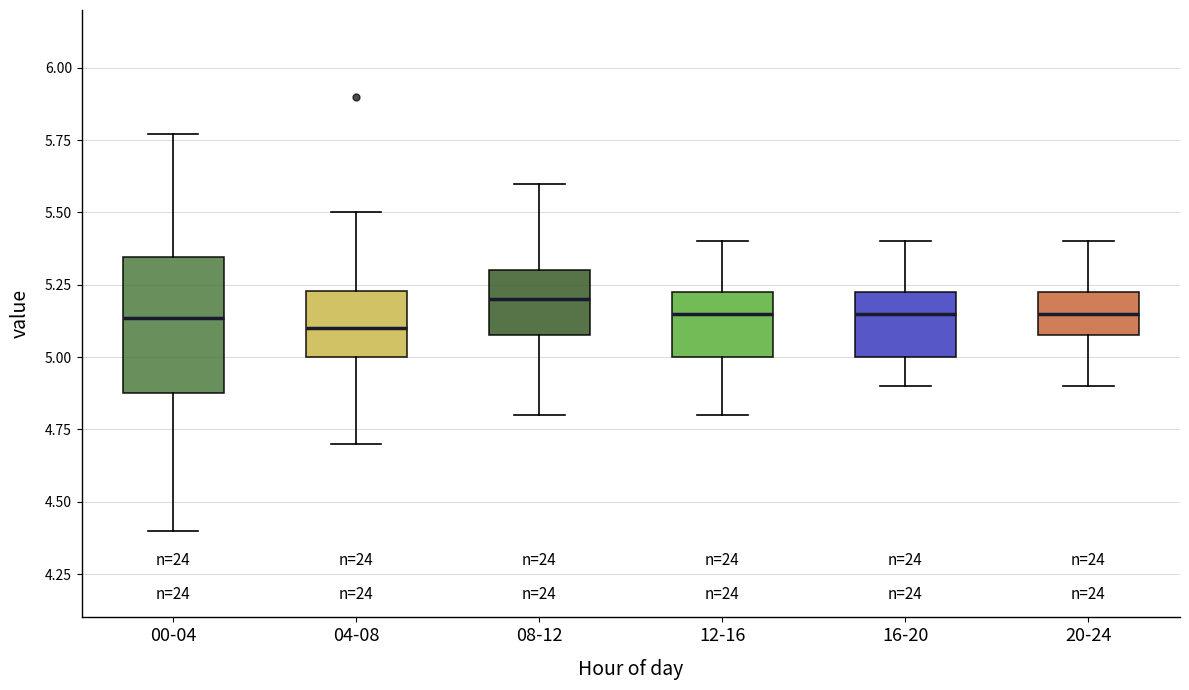

Reading left to right, read every box against the y-axis: the position of its median line, the range the box covers, and the ends of its whiskers. The values are not printed on the chart, so give them approximately, as read against the axis.

00-04: median 5.15, box 4.90 to 5.35, whiskers 4.40 to 5.75
04-08: median 5.10, box 5.00 to 5.25, whiskers 4.70 to 5.50
08-12: median 5.20, box 5.10 to 5.30, whiskers 4.80 to 5.60
12-16: median 5.15, box 5.00 to 5.25, whiskers 4.80 to 5.40
16-20: median 5.15, box 5.00 to 5.25, whiskers 4.90 to 5.40
20-24: median 5.15, box 5.10 to 5.25, whiskers 4.90 to 5.40